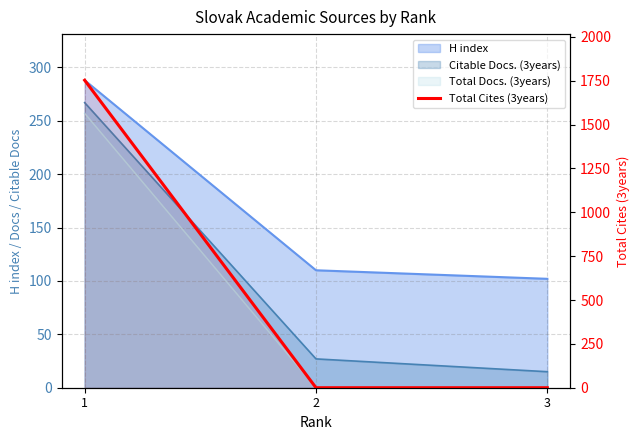

Which label corresponds to the smallest value in the chart?

2